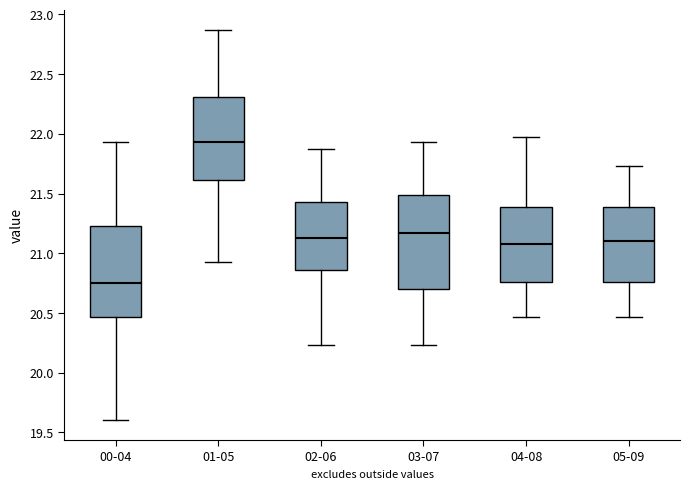

Which box has the lowest median line?

00-04